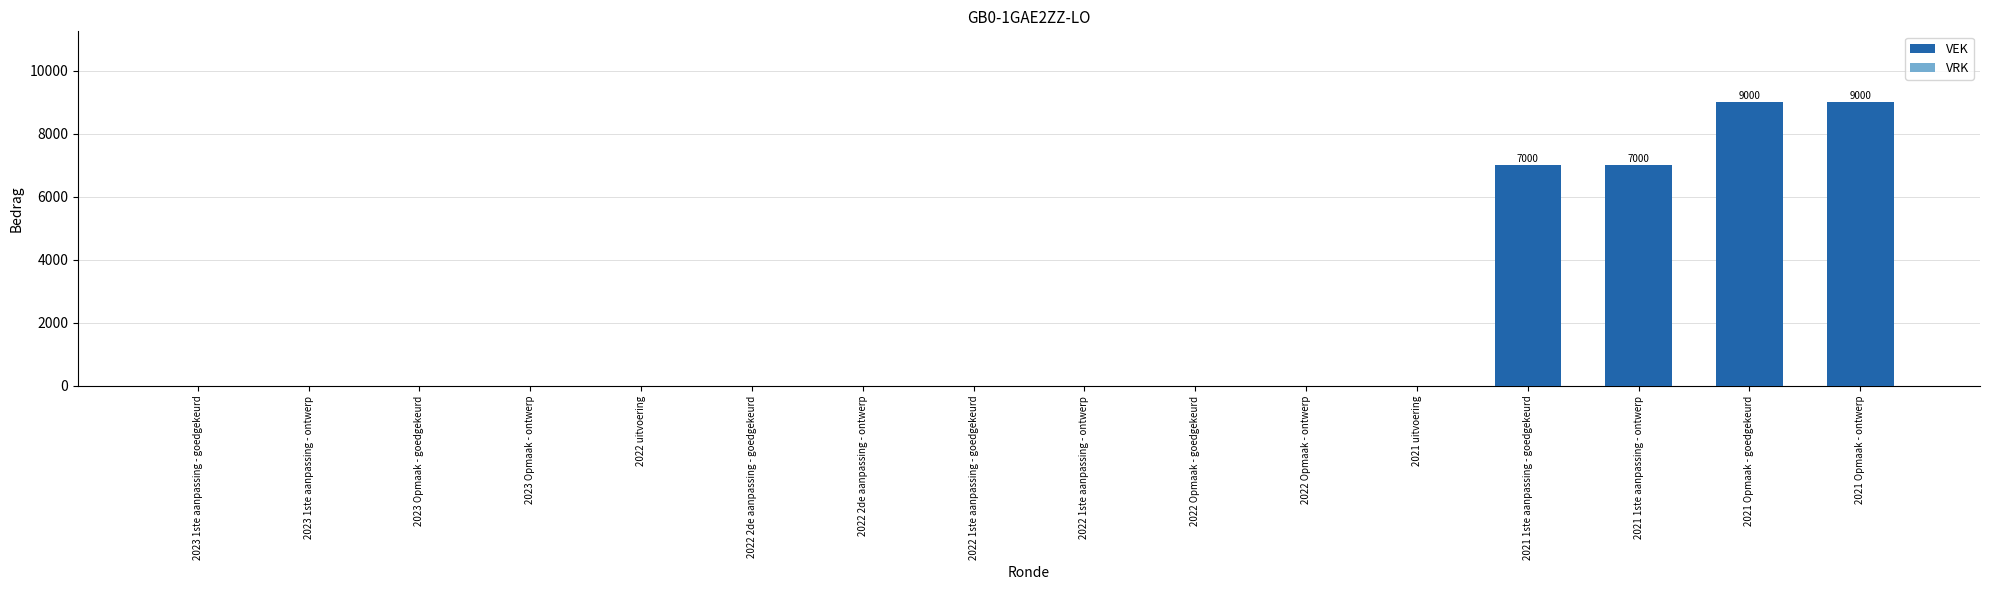

What is the greatest value displayed?

9000